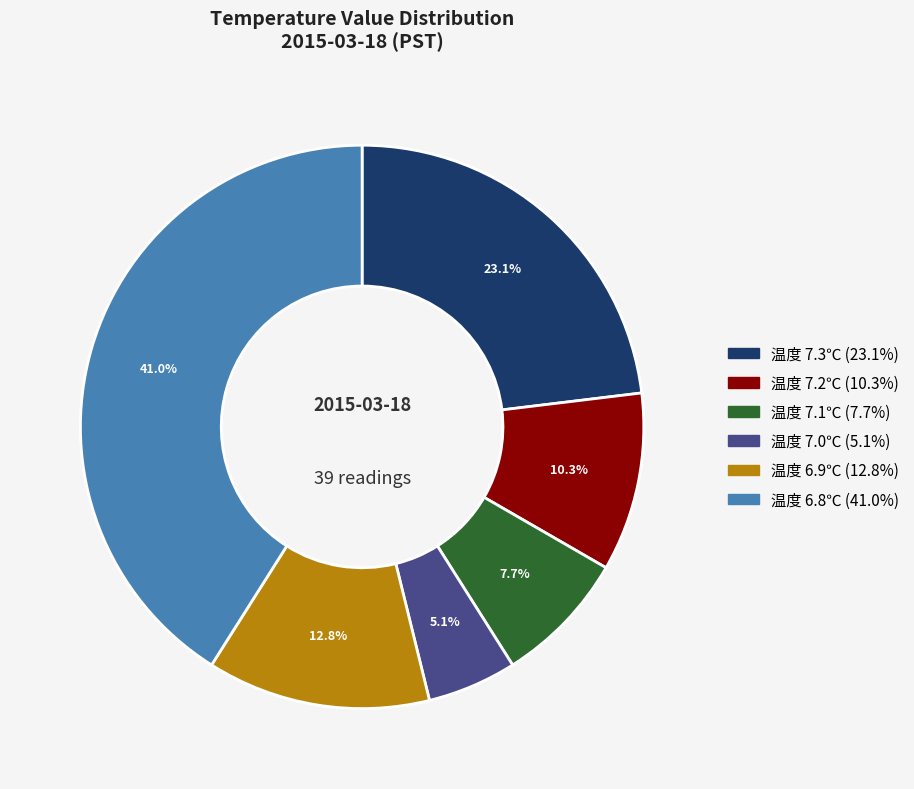

Does any single category account for the majority?

No